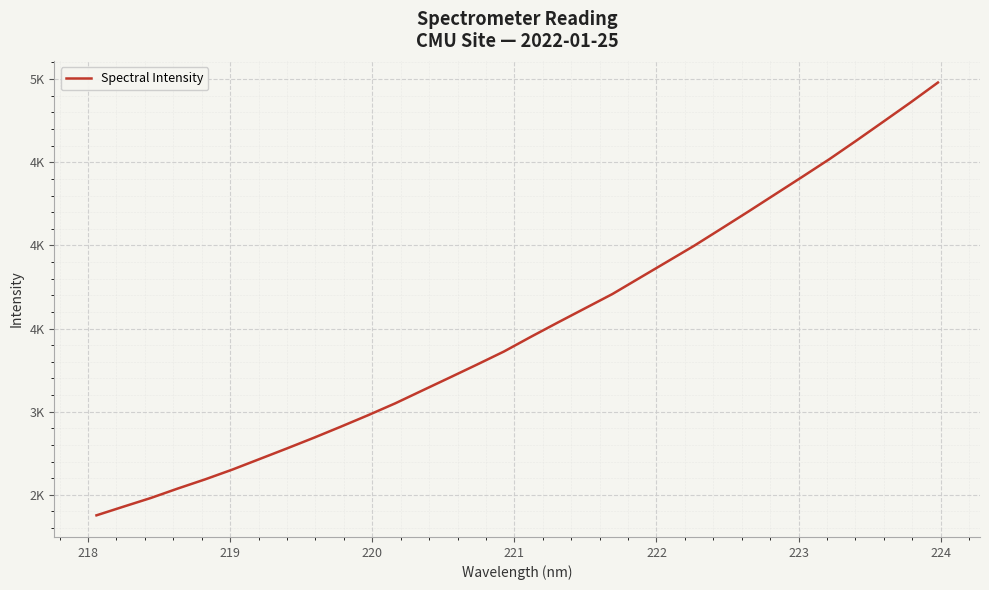

True or false: there are more than 2 points higher than both neighbors.

False